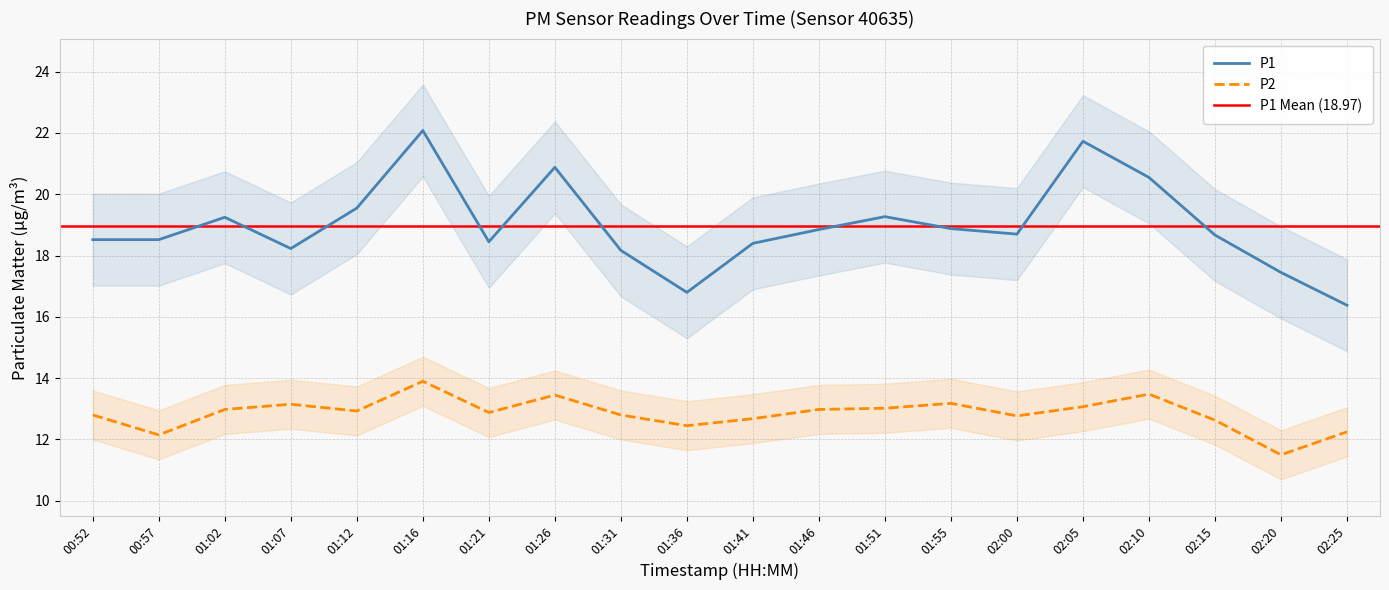

How many lines are shown in the chart?

2